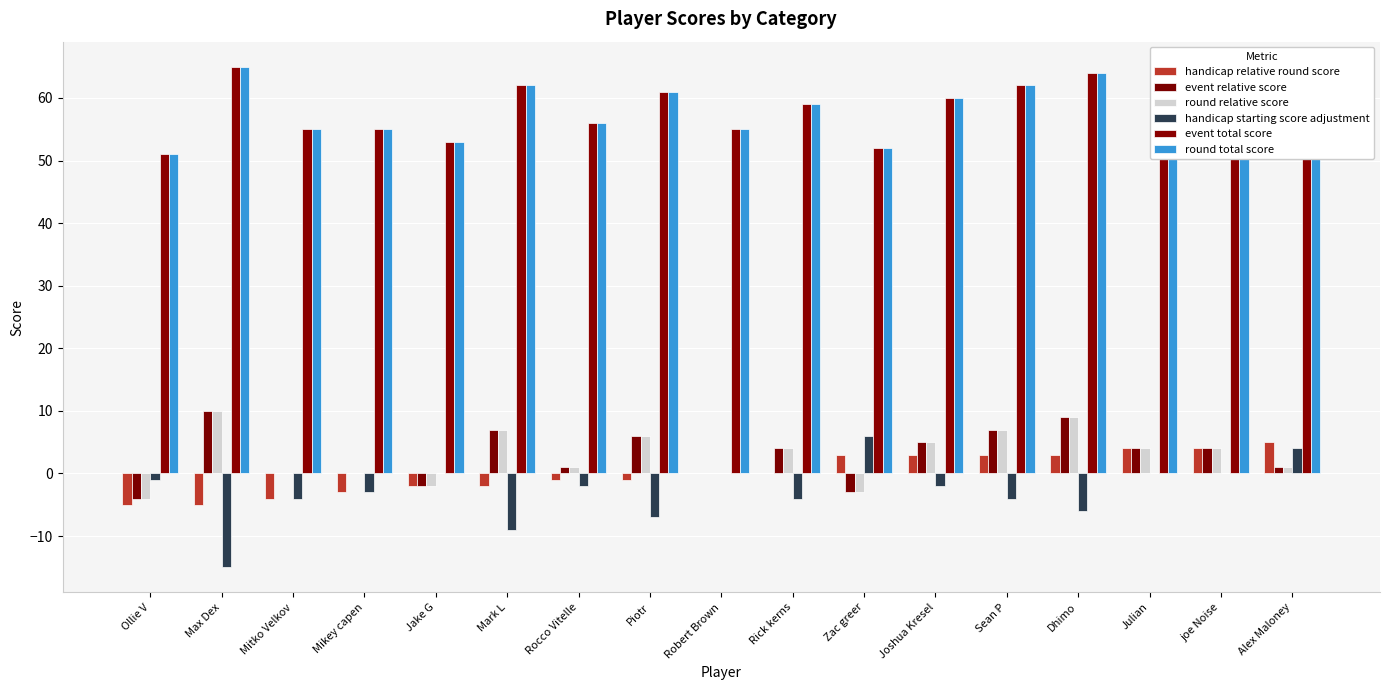

What is the difference between the event total score values at Max Dex and Mikey capen?

10